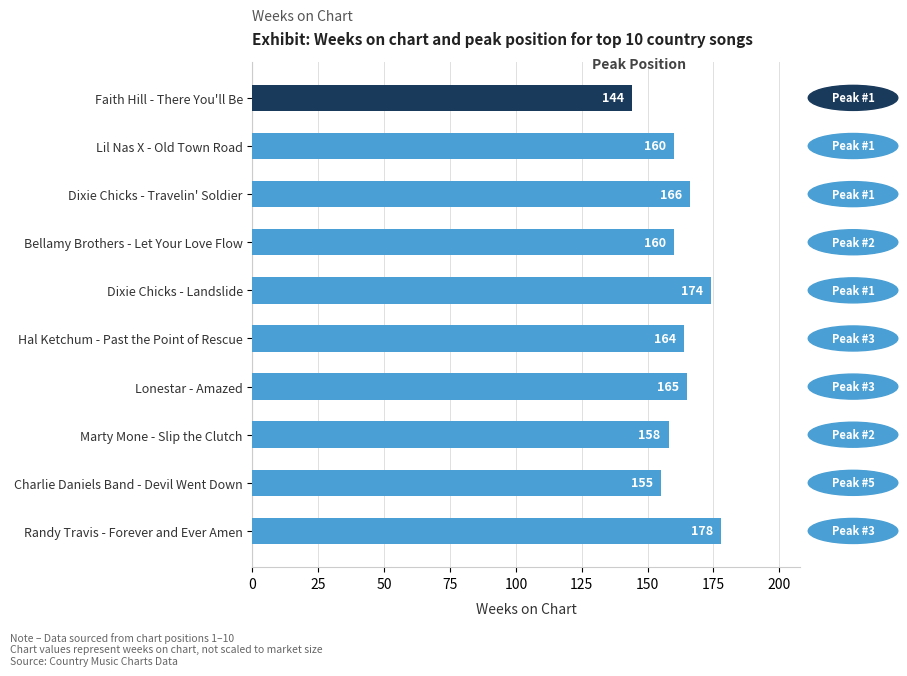

What is the label of the 7th bar from the top?

Lonestar - Amazed